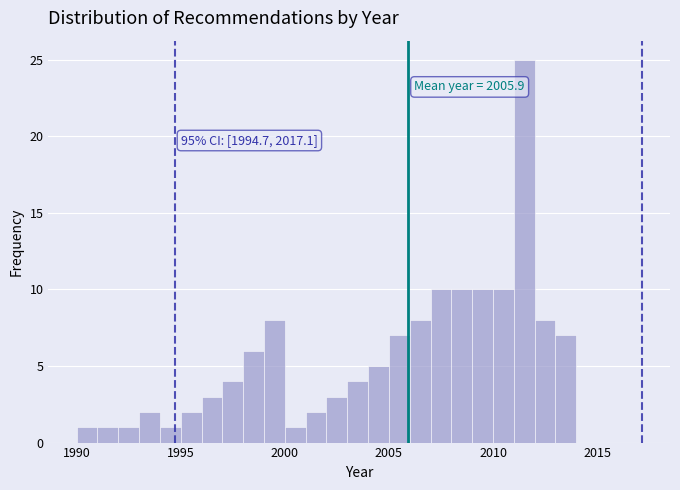

Read against the x-axis, roughly where is the centre of the tallest bar?

2011.5